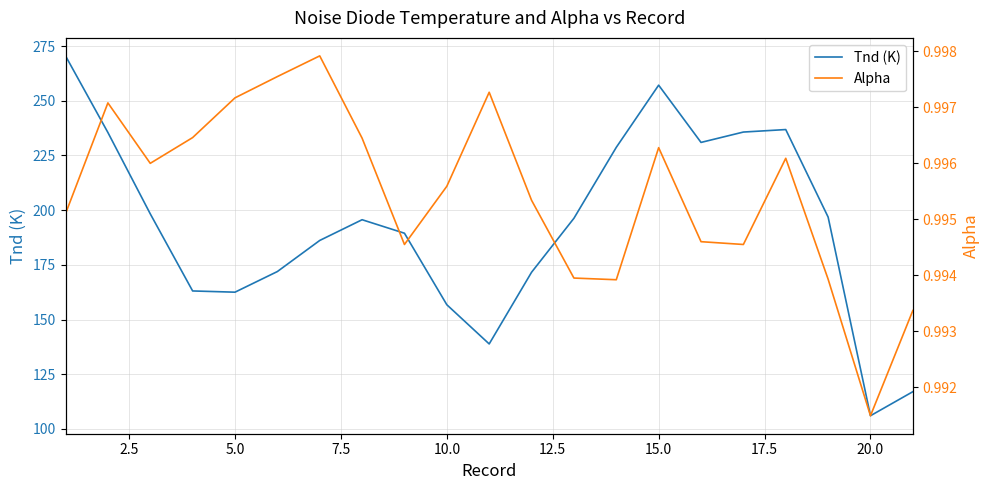

At how many categories does at least one series exceed 125?

19